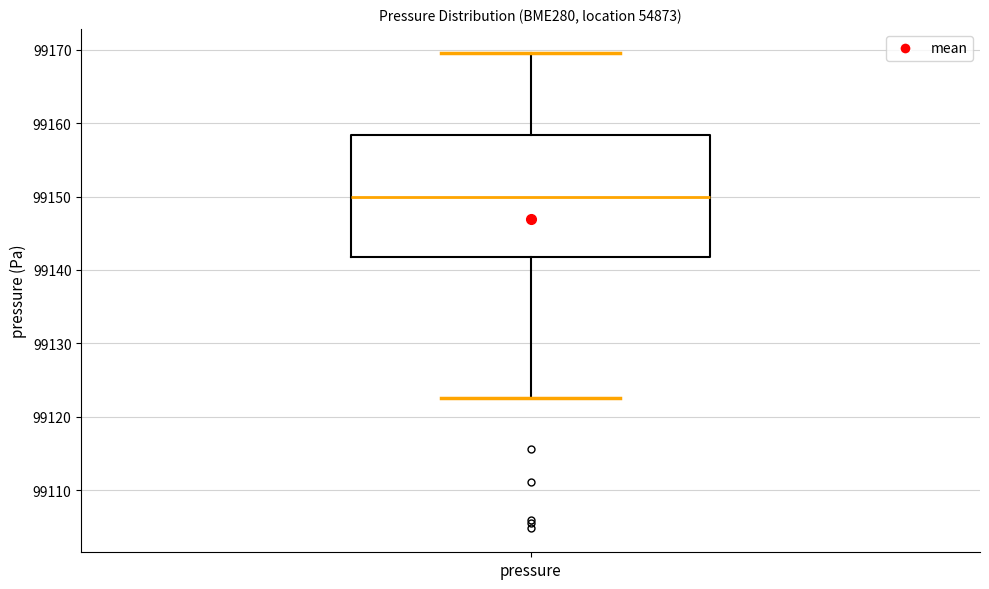

Where does the lower whisker of the box for pressure end on the y-axis? The values are not printed on the chart, so give them approximately, as read against the axis.

99123